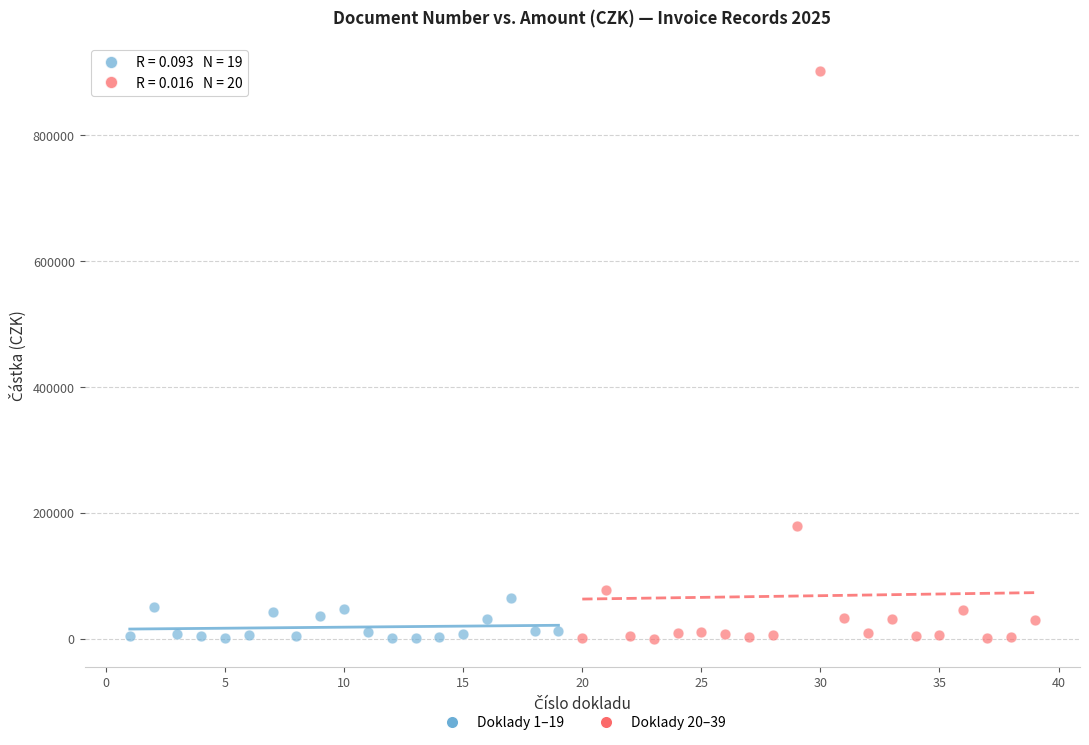

Which series has the largest Y range (max minus min)?

Doklady 20–39